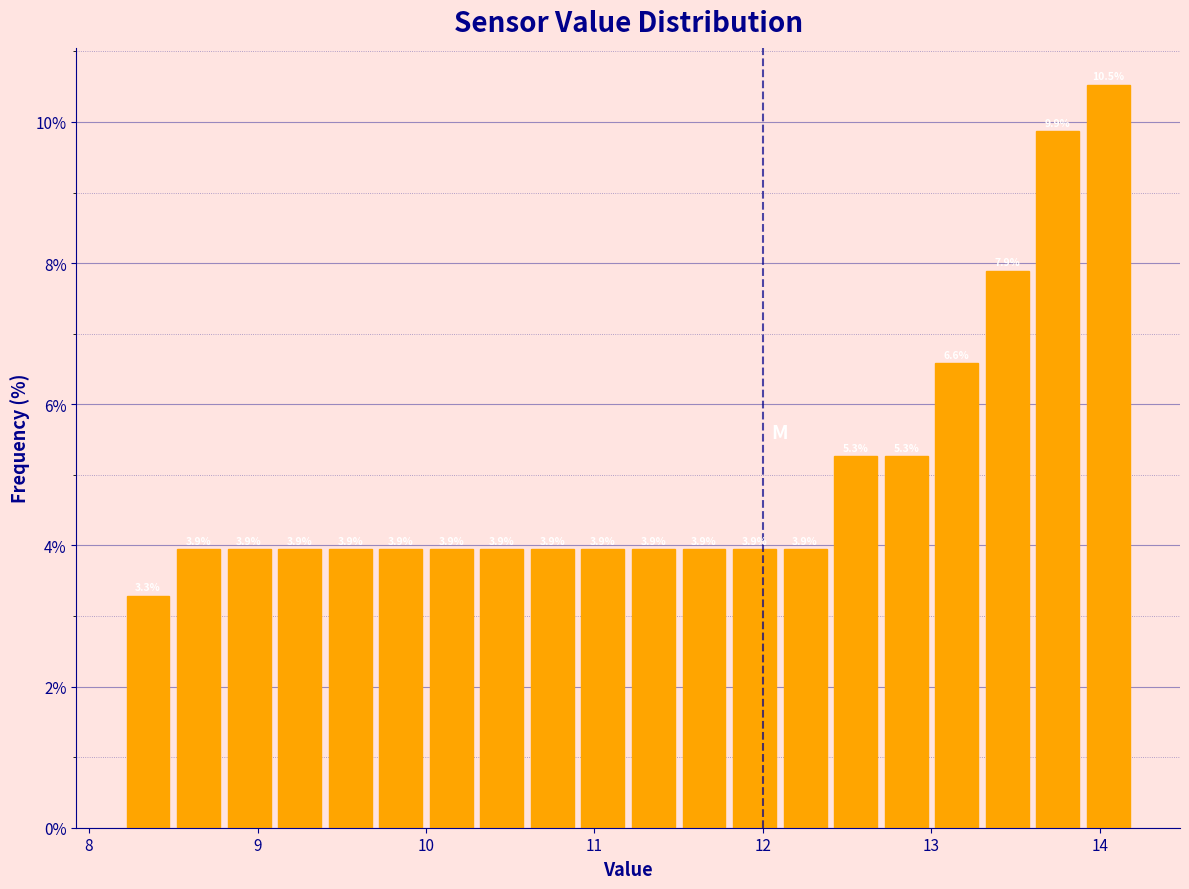

Around what value on the x-axis is the tallest bar? Give the approximate position of its centre, as read against the axis.

14.1